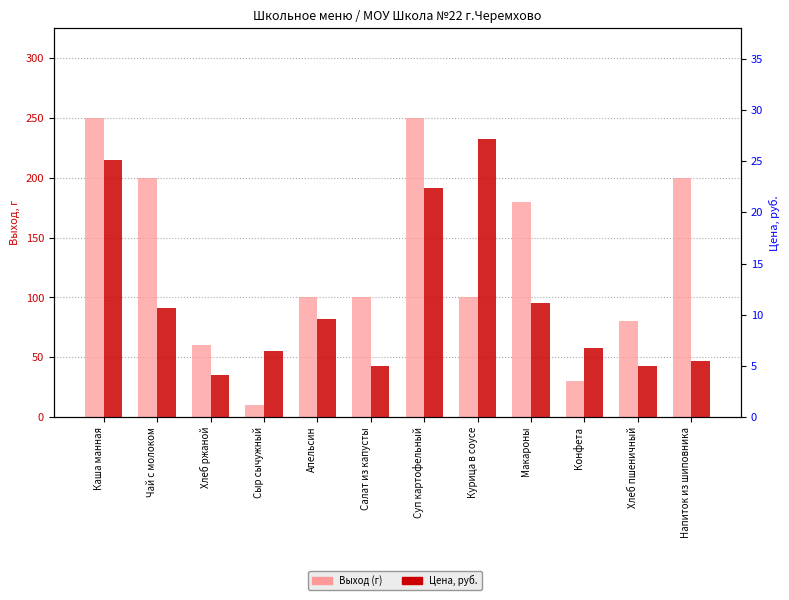

Rank the series at Салат из капусты from highest to lowest value.

Выход (г), Цена, руб.